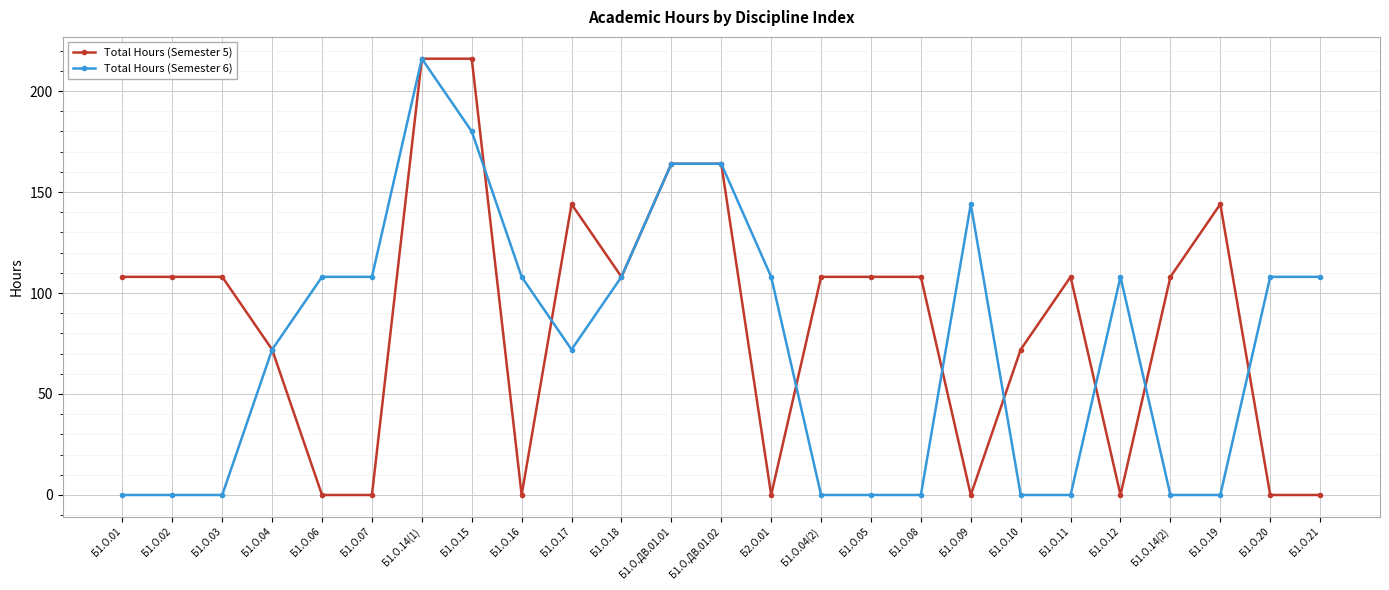

How many values in the Total Hours (Semester 6) series are below 108?

12